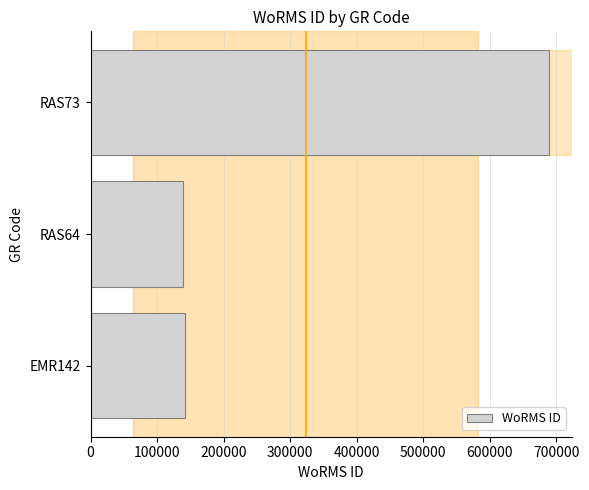

Between RAS73 and RAS64, which is larger?

RAS73